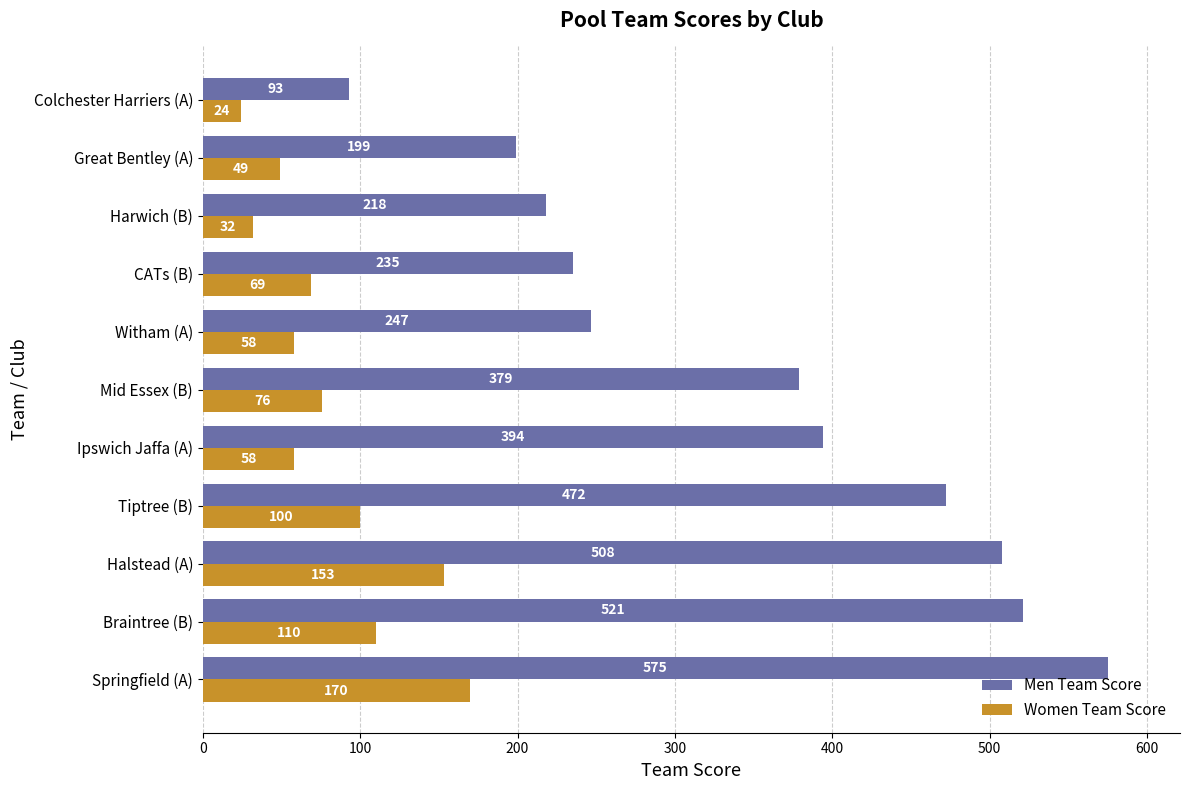

How many categories are shown in the chart?

11